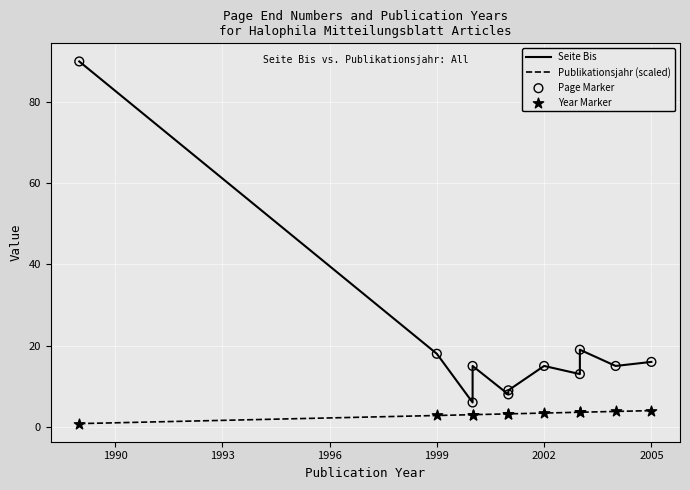

What are all the series names shown in the legend?

Seite Bis, Publikationsjahr (scaled), Page Marker, Year Marker